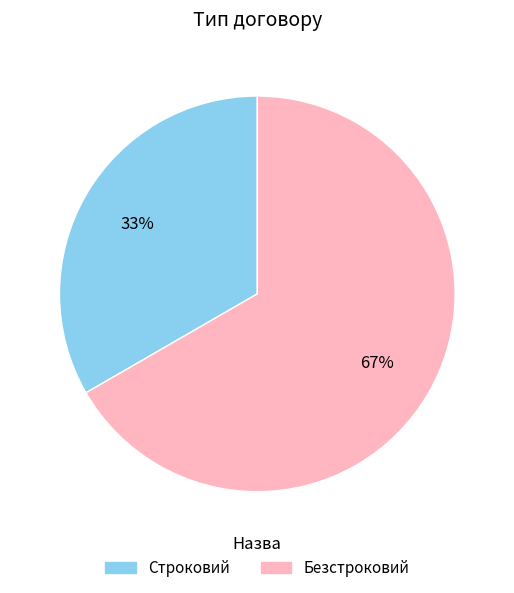

Is the sum of Безстроковий and Строковий greater than half?

Yes